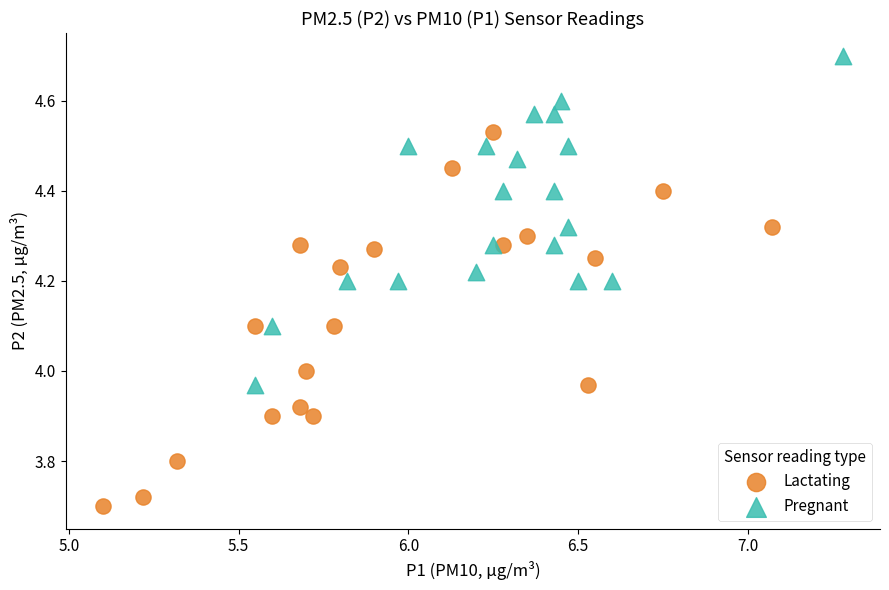

Which series contains the lowest Y value?

Lactating